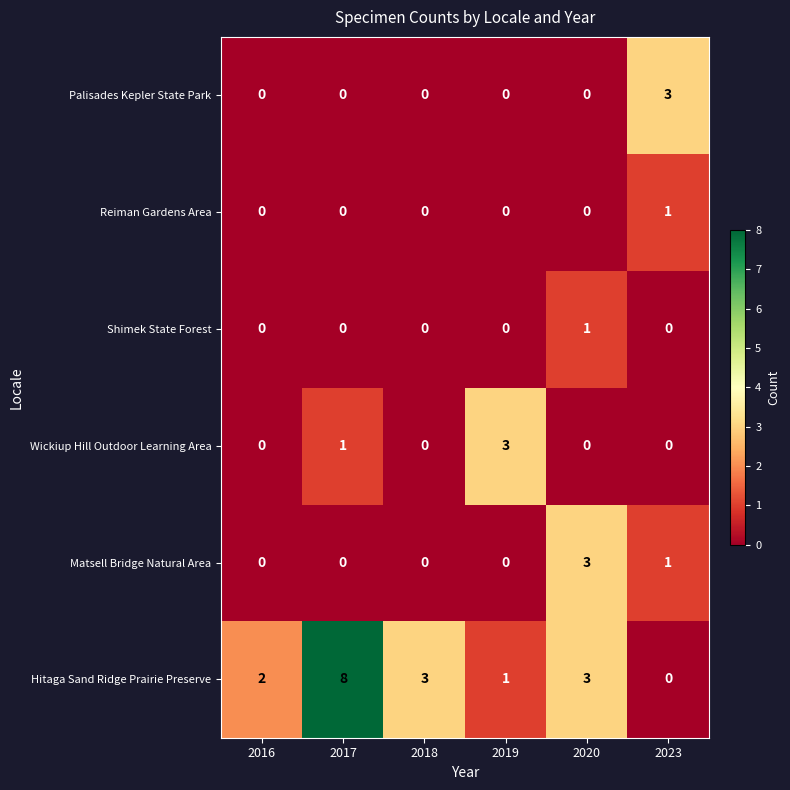

The value of Reiman Gardens Area at 2023 is 2. True or false?

False